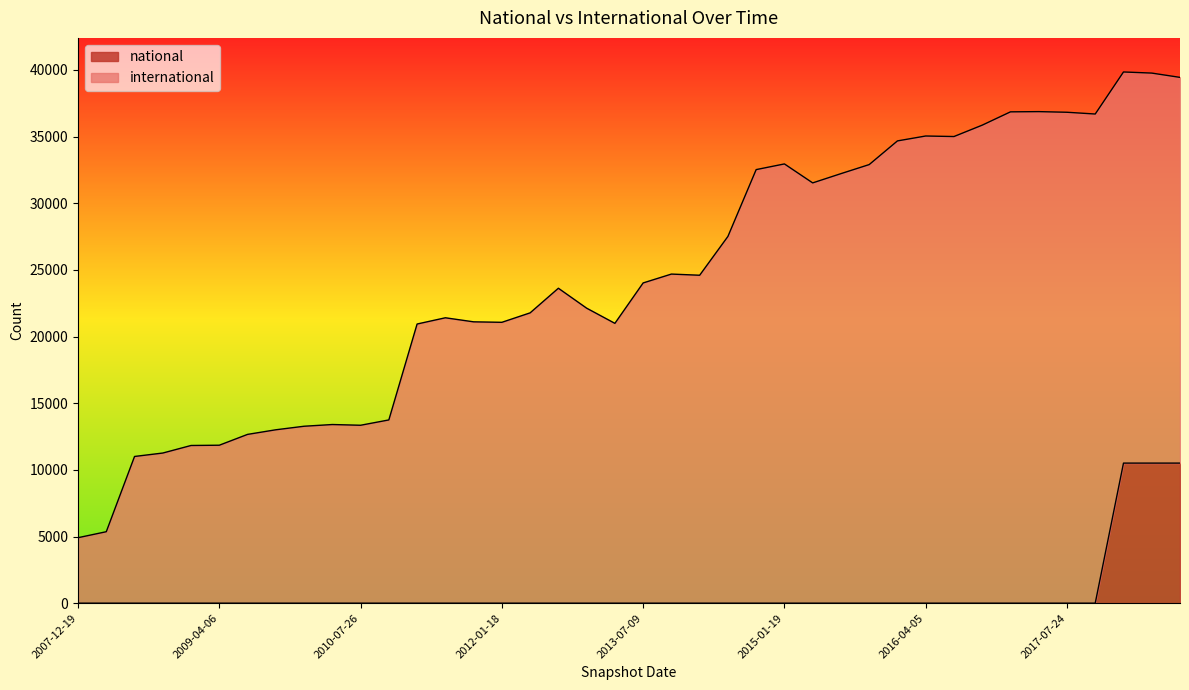

True or false: national and international cross at least once.

False